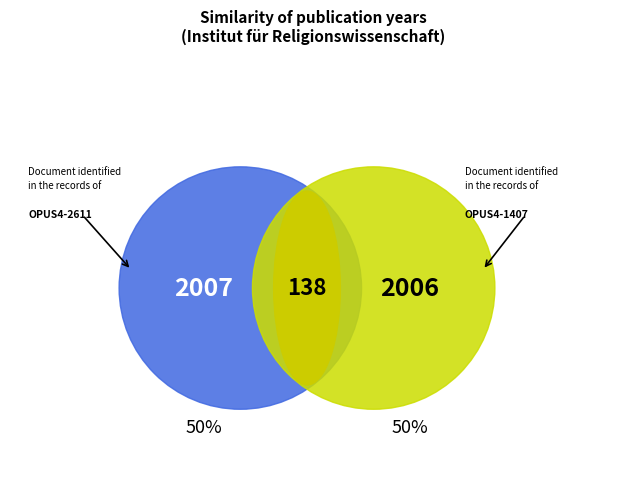

Combined, what portion of the pie is OPUS4-2611 and OPUS4-1407?

100.0%